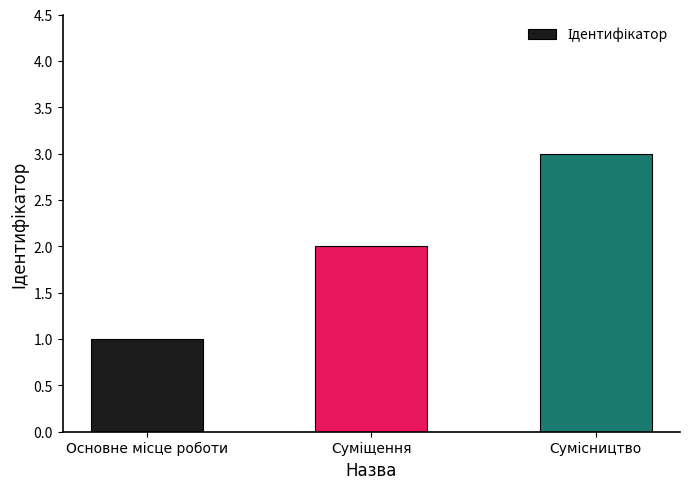

What is the smallest value displayed?

1